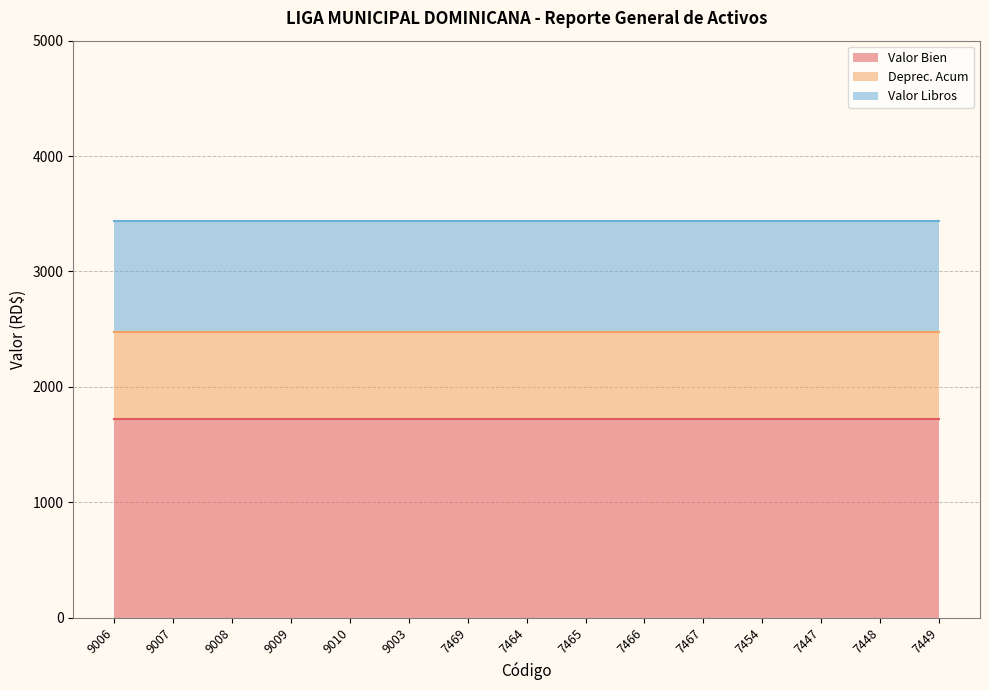

True or false: Deprec. Acum and Valor Bien cross at least once.

False